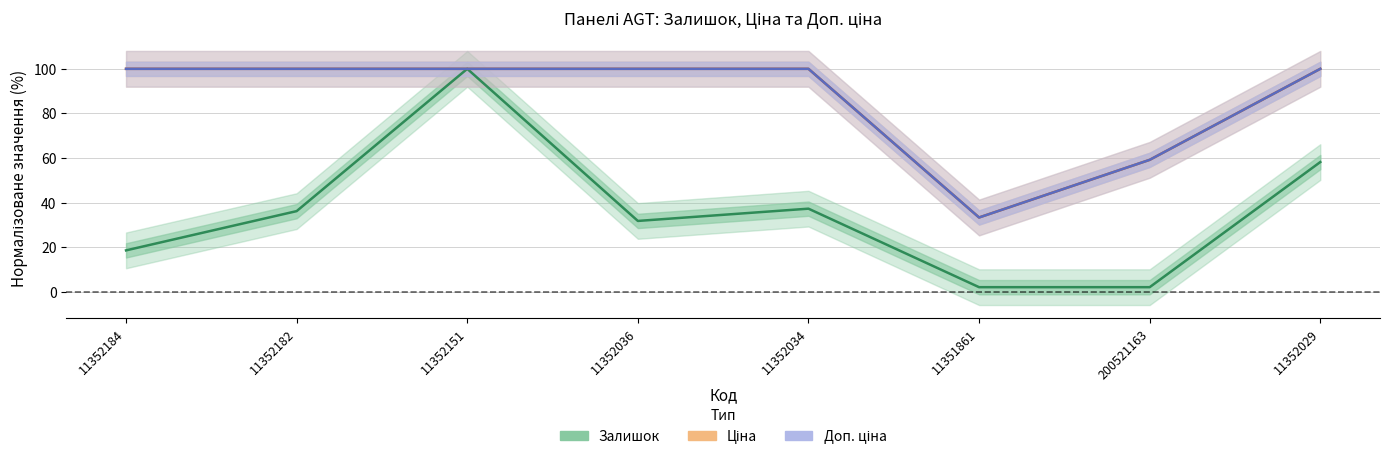

True or false: Ціна has more than 0 interior local peaks.

False